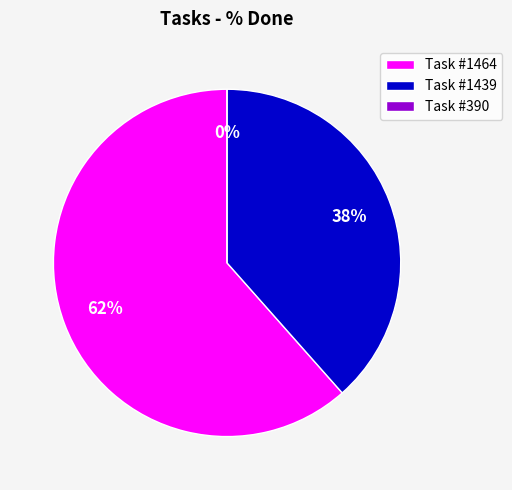

To the nearest percent, what portion does 1464 represent?

62%